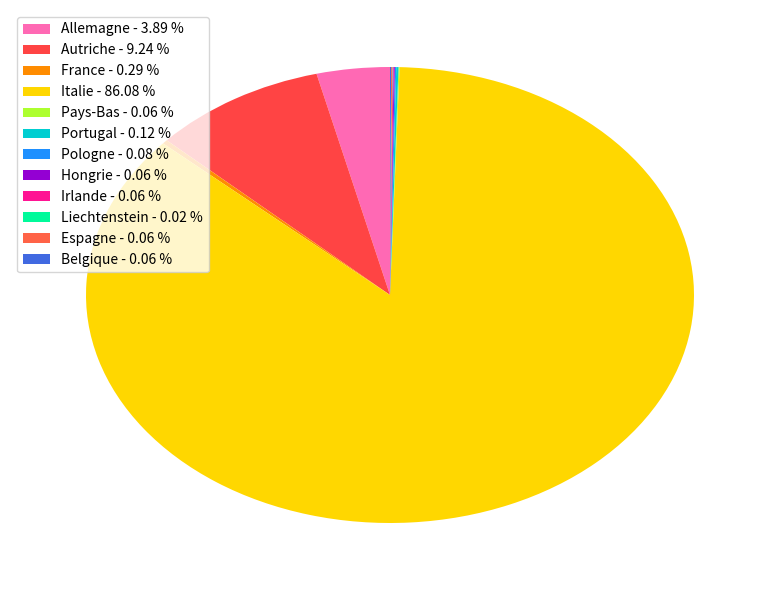

The Liechtenstein slice represents 13% of the pie. True or false?

False